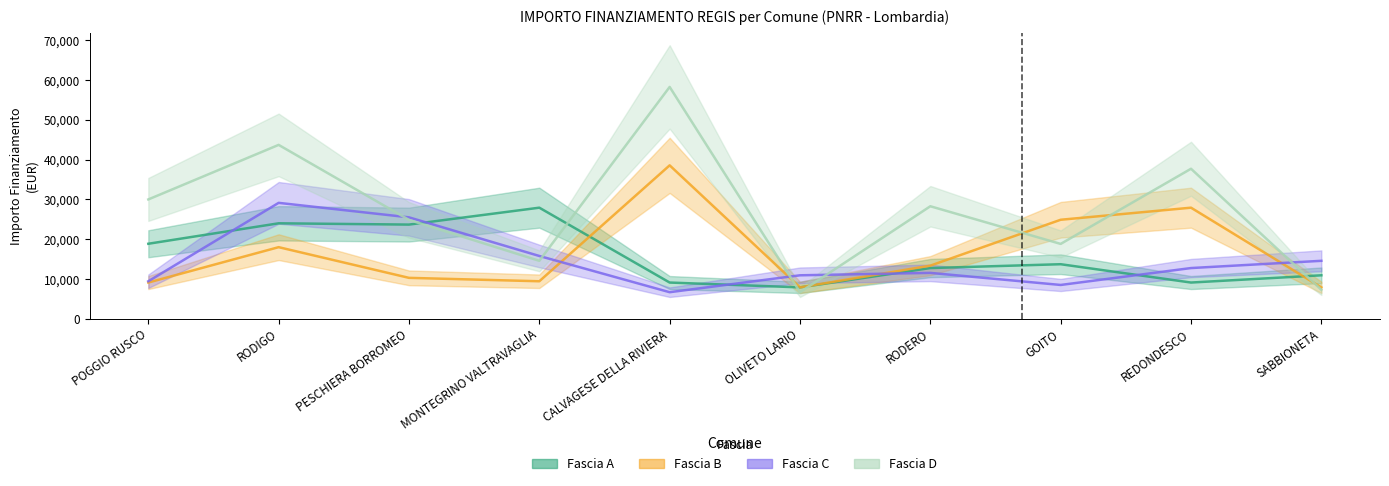

What is the sum of all Fascia B values?

167323